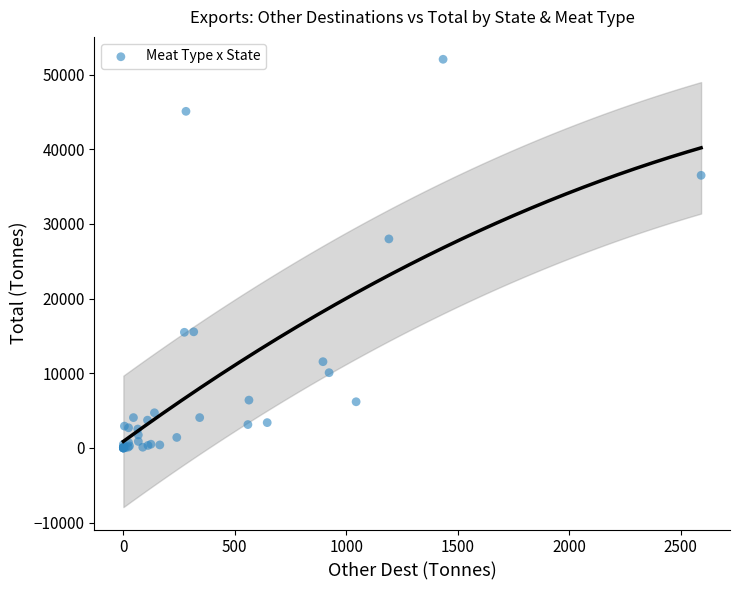

What Y value in the scatter plot is closest to 26021?

27991.0